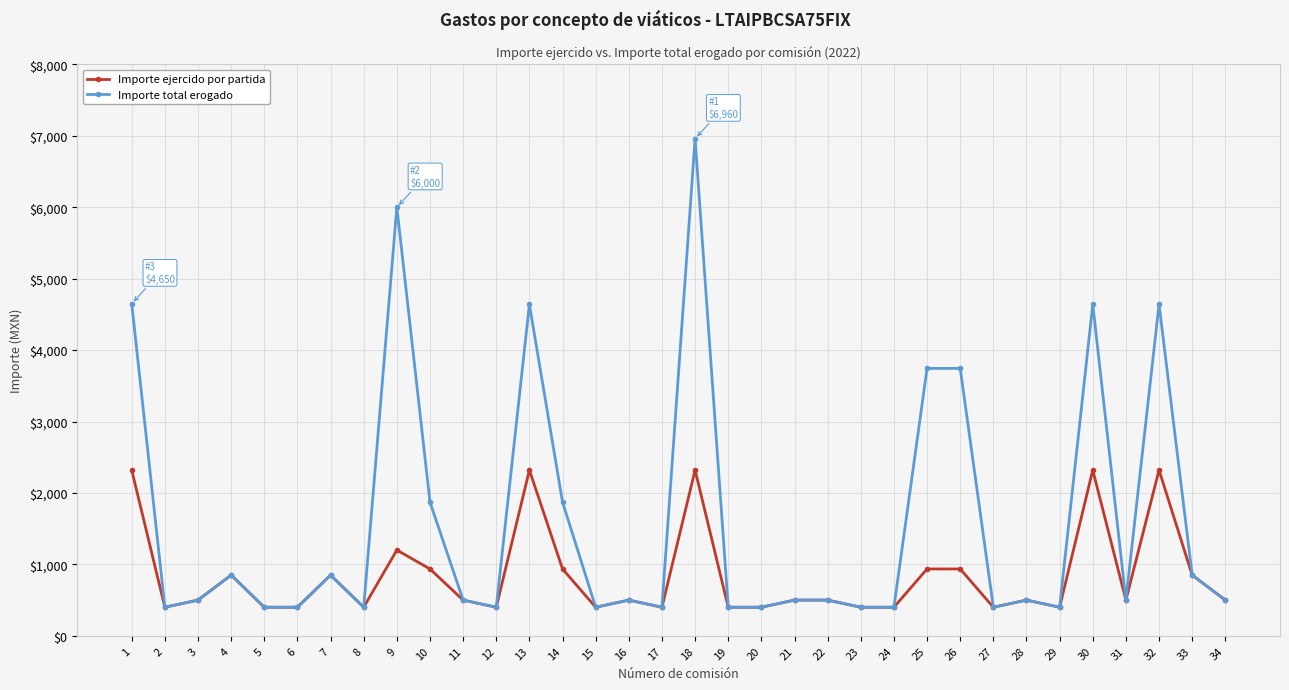

What is the total value across all series at 27?

800